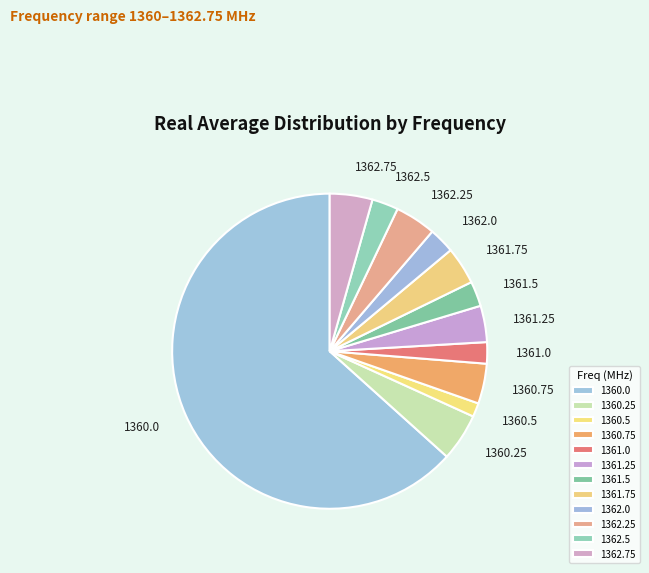

Does any single category account for the majority?

Yes